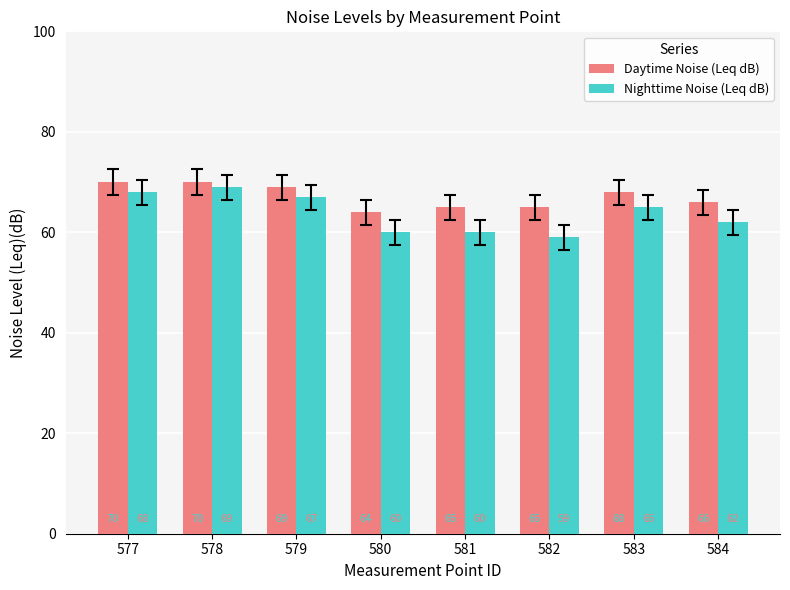

Which category has the lowest value across all series?

582